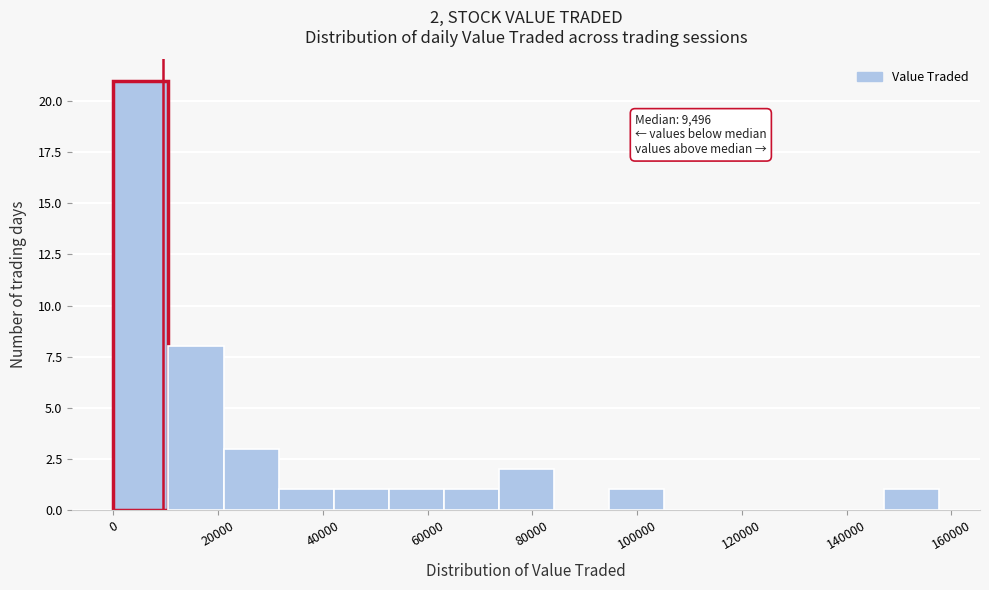

Over which range of the x-axis is the bar tallest?

0 to 10000